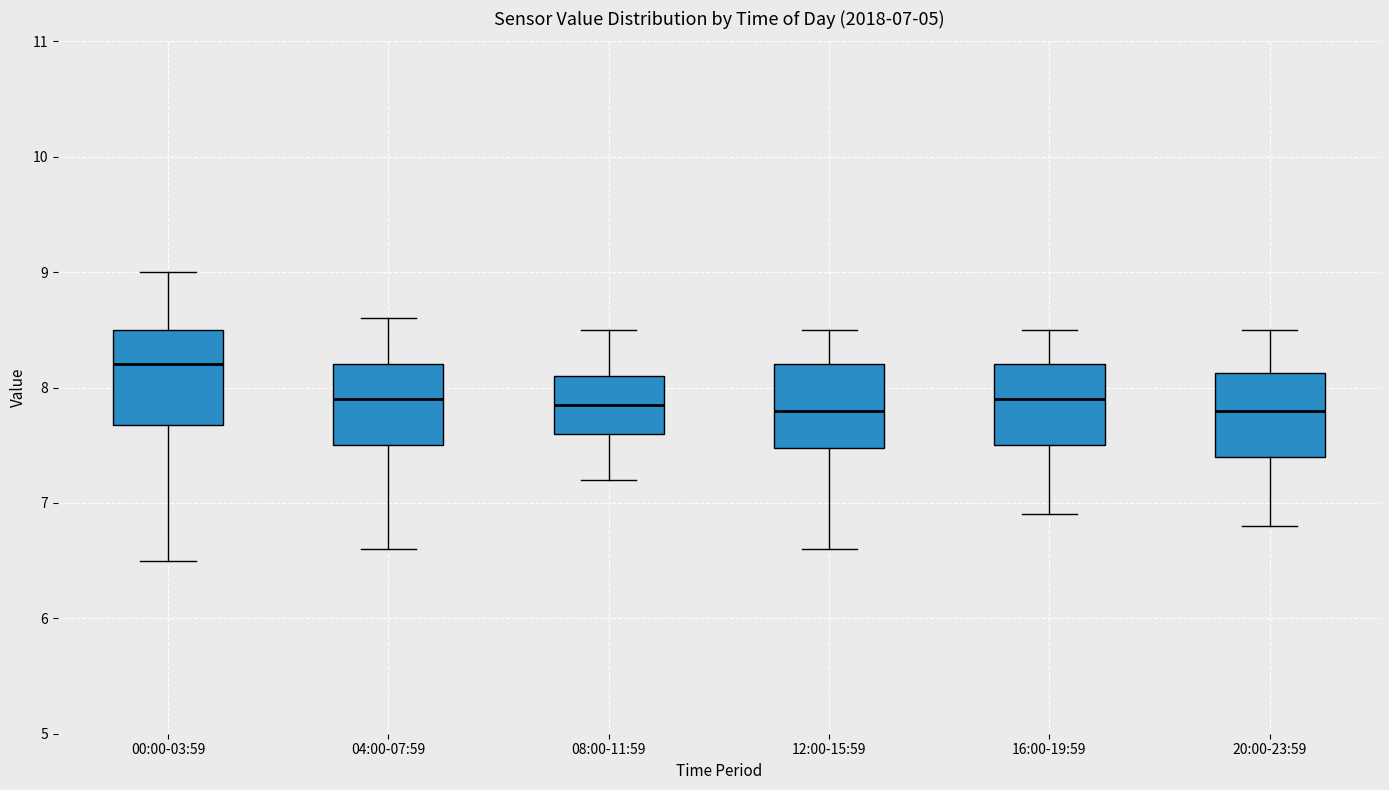

Which box is the tallest, from its lower edge to its upper edge?

00:00-03:59